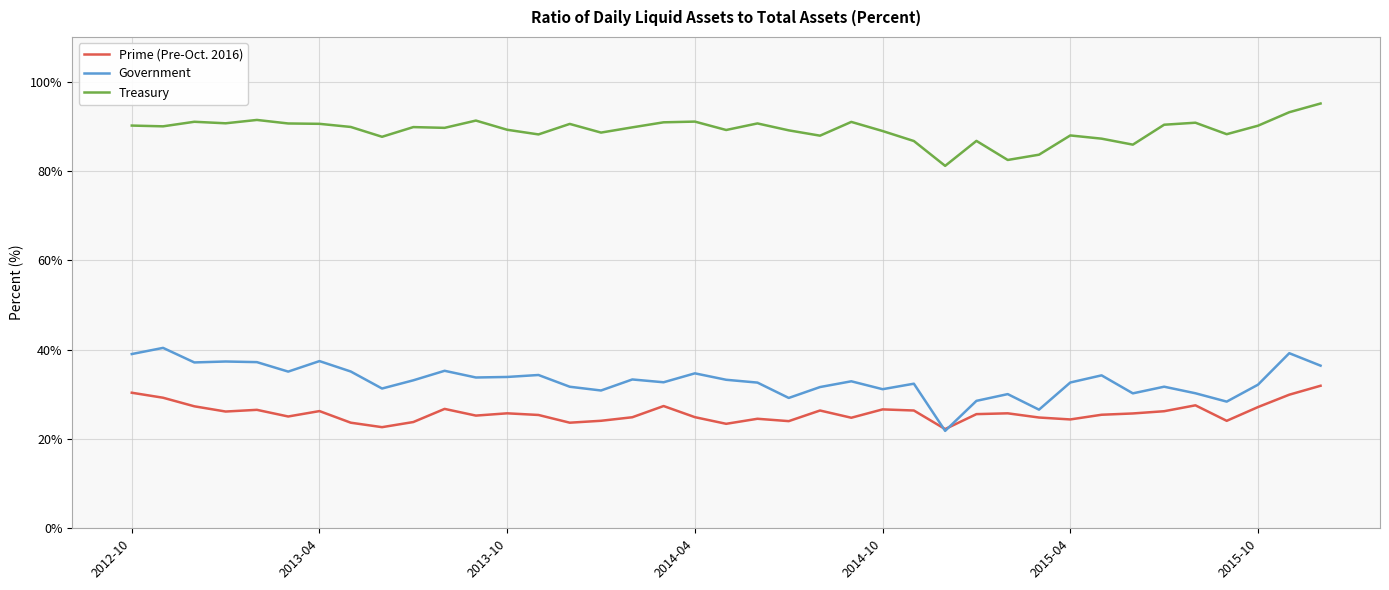

Which series ends up on top after the final intersection of Government and Prime (Pre-Oct. 2016)?

Government